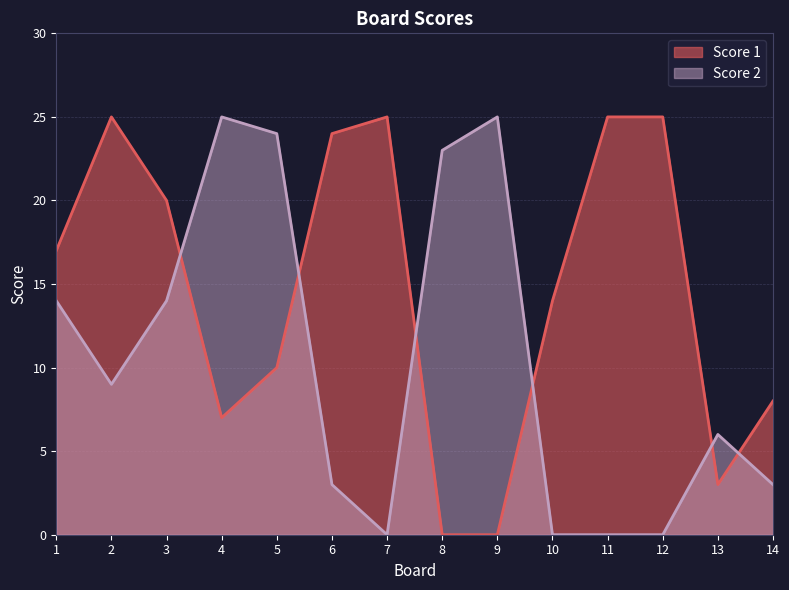

Rank the series by their average value, from lowest to highest.

Score 2, Score 1